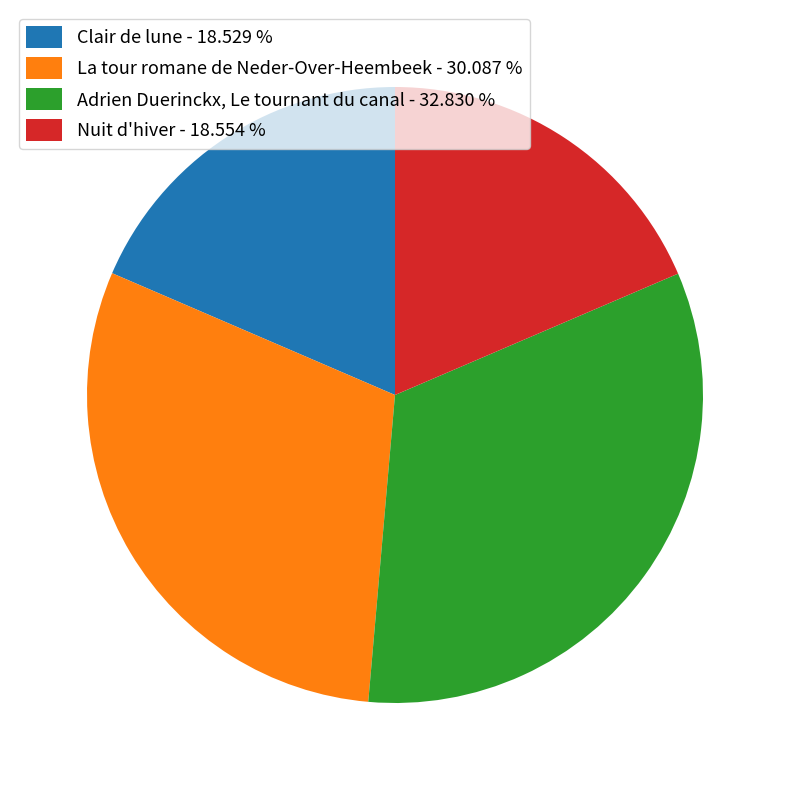

Approximately how many times larger is the value at Adrien Duerinckx, Le tournant du canal - 32.830 % compared to Nuit d'hiver - 18.554 %?

1.8